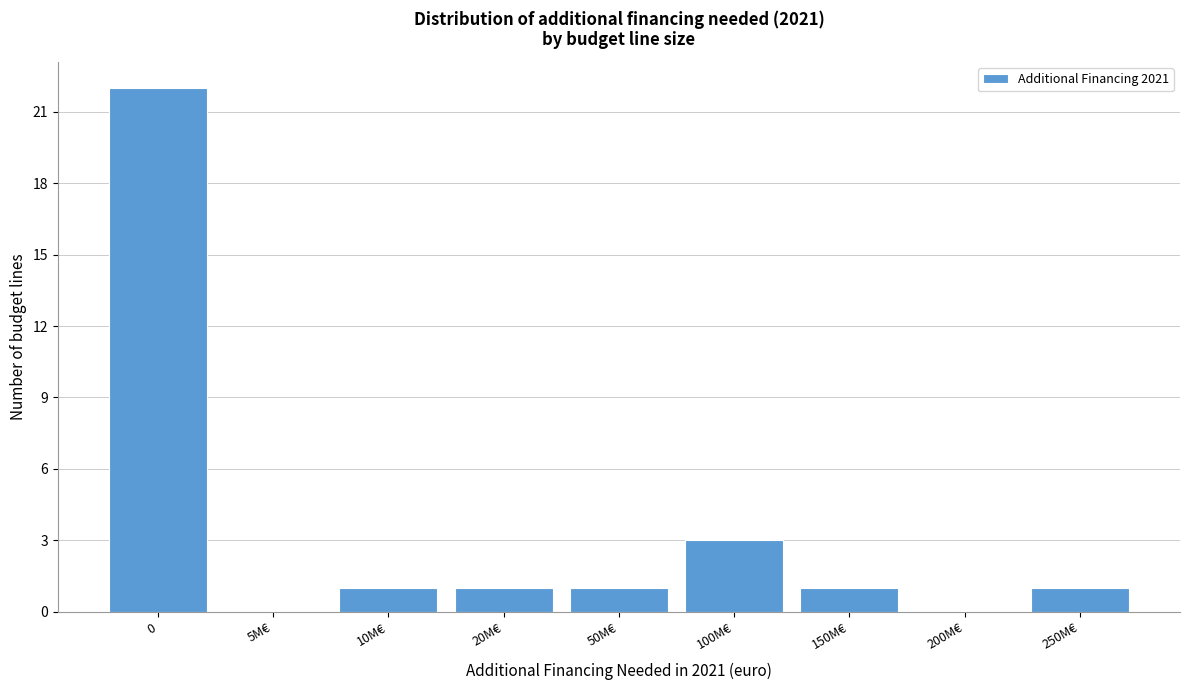

Reading left to right, transcribe all the data shown in this chart.

0=22	5M€=0	10M€=1	20M€=1	50M€=1	100M€=3	150M€=1	200M€=0	250M€=1